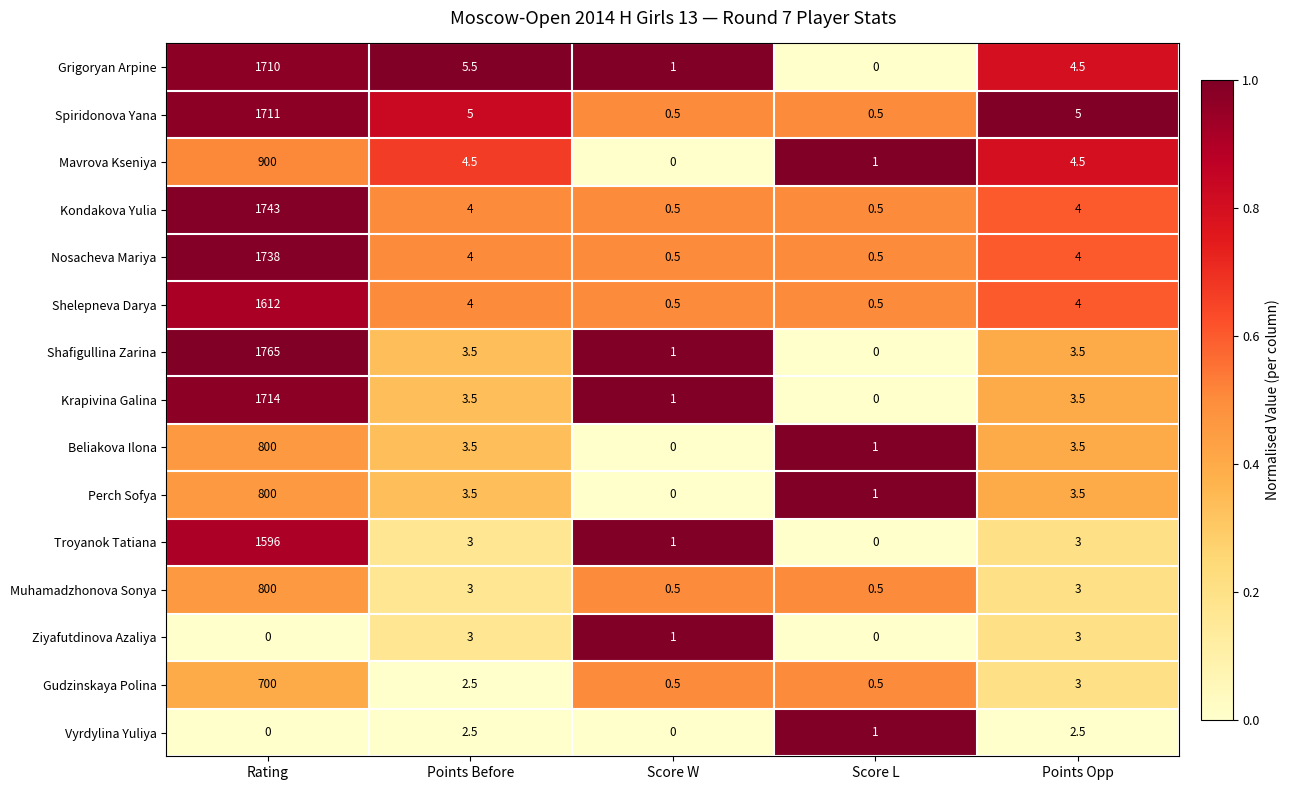

Which series has the largest total across all categories?

Shafigullina Zarina